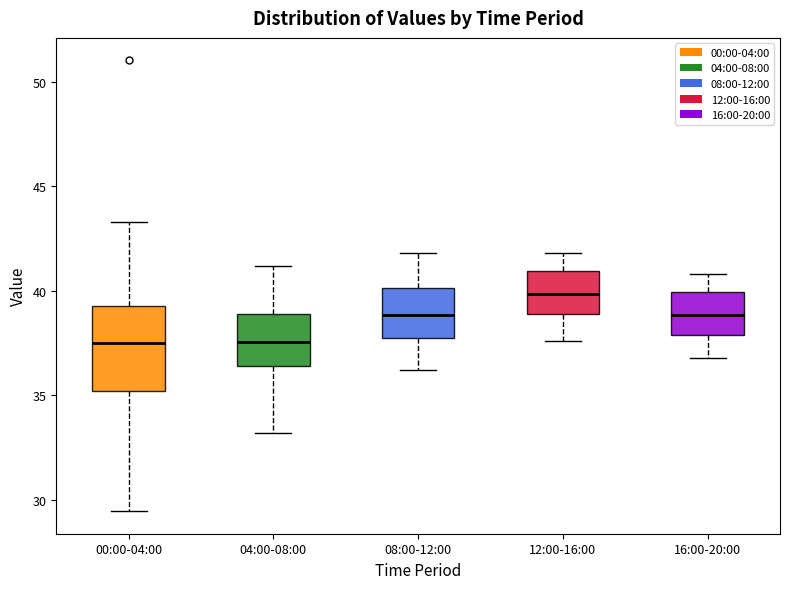

Where is the lower edge of the box for 04:00-08:00 on the y-axis? The values are not printed on the chart, so give them approximately, as read against the axis.

36.5